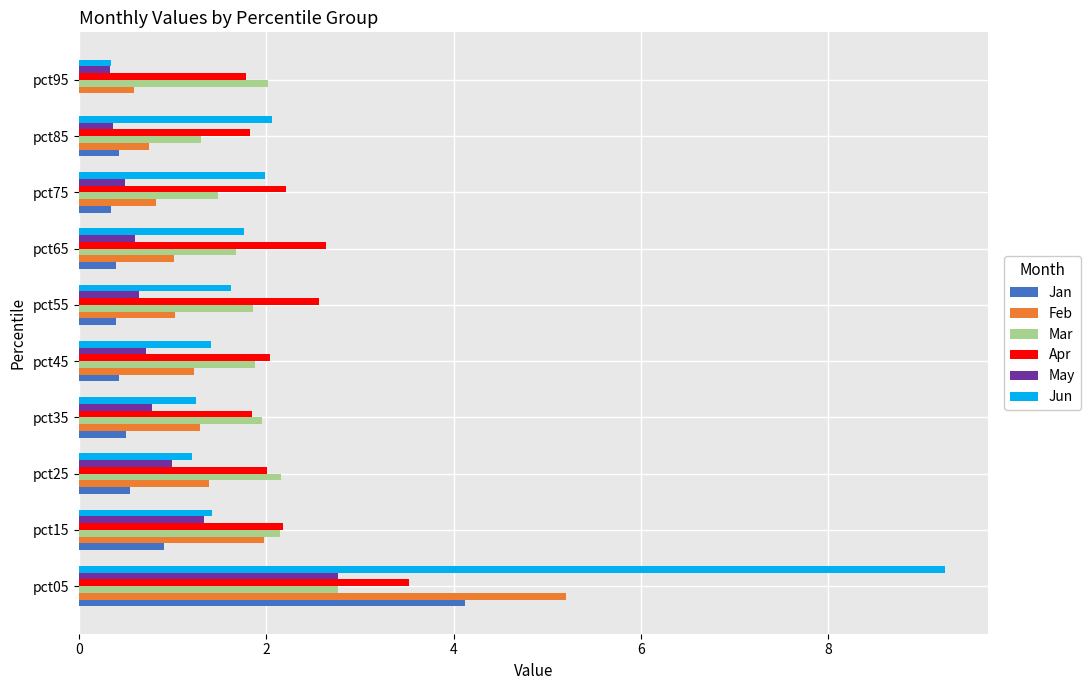

What is the highest value of the Jan series?

4.1